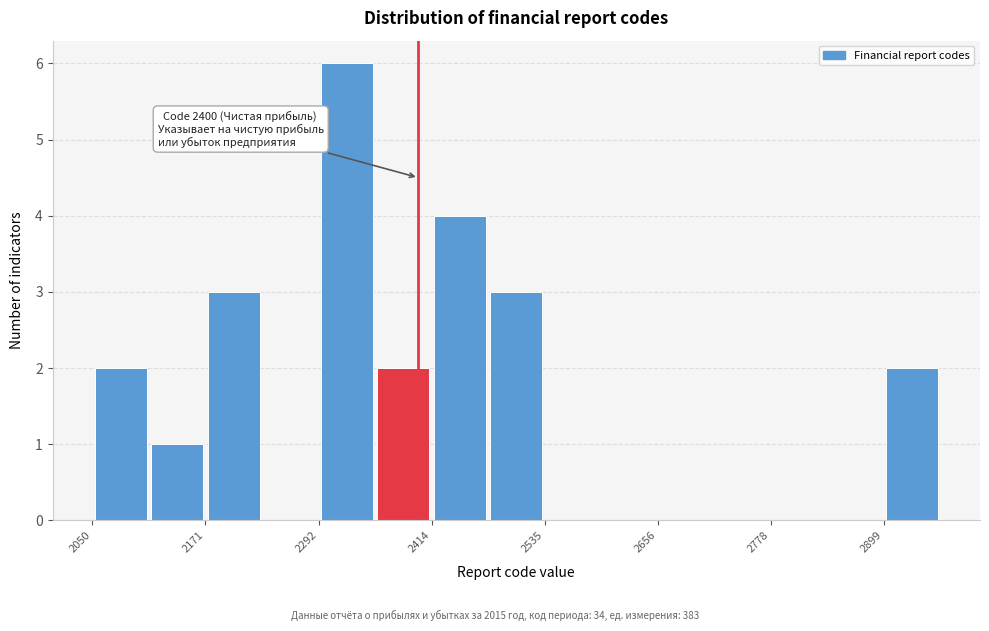

Around what value on the x-axis is the tallest bar? Give the approximate position of its centre, as read against the axis.

2320